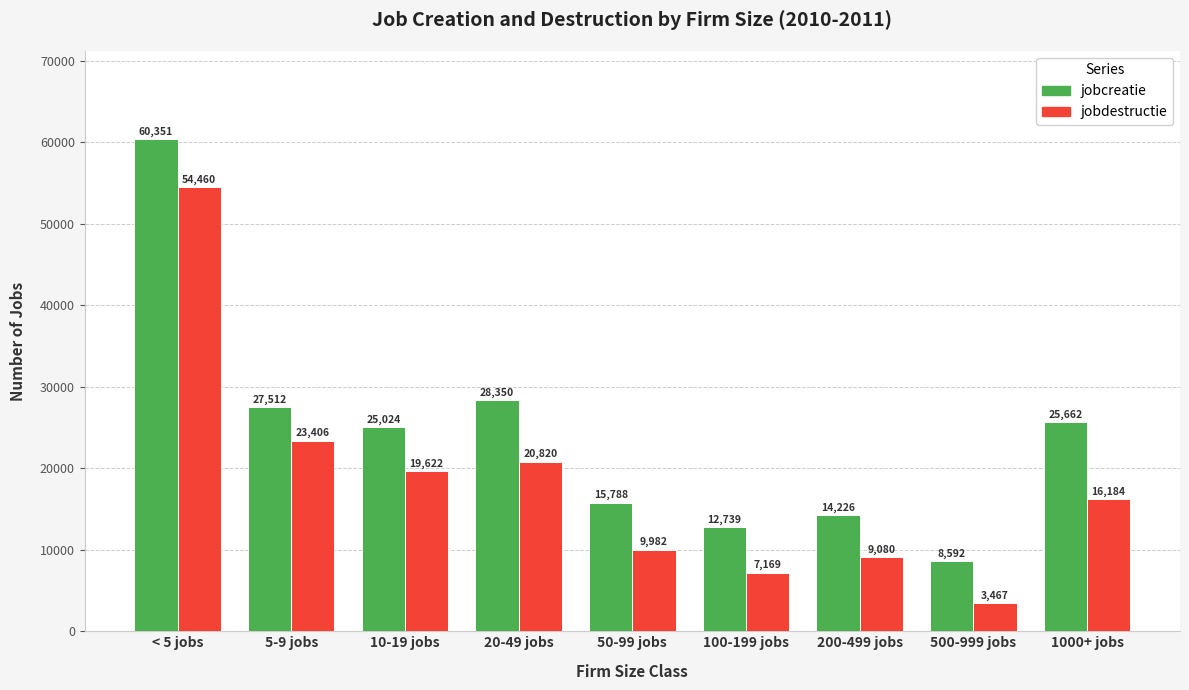

Between 10-19 jobs and 200-499 jobs, which series saw the biggest shift?

jobcreatie